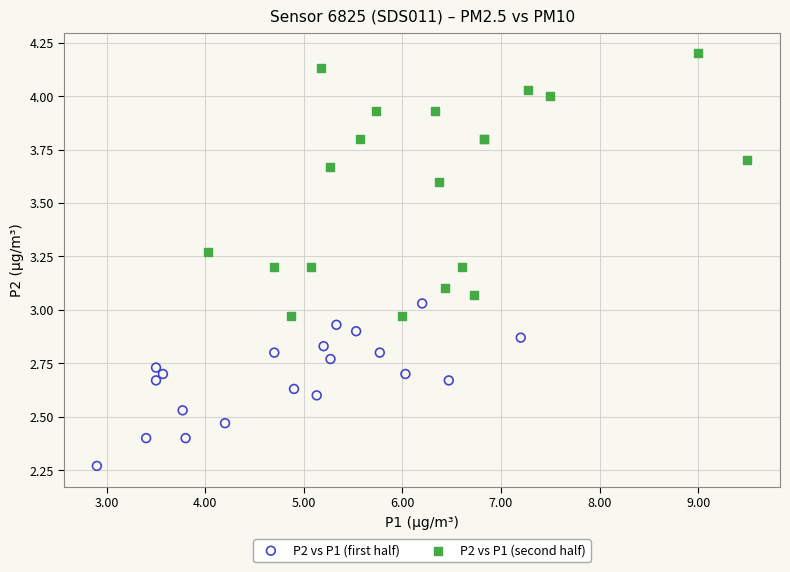

Which series reaches the minimum Y coordinate?

P2 vs P1 (first half)